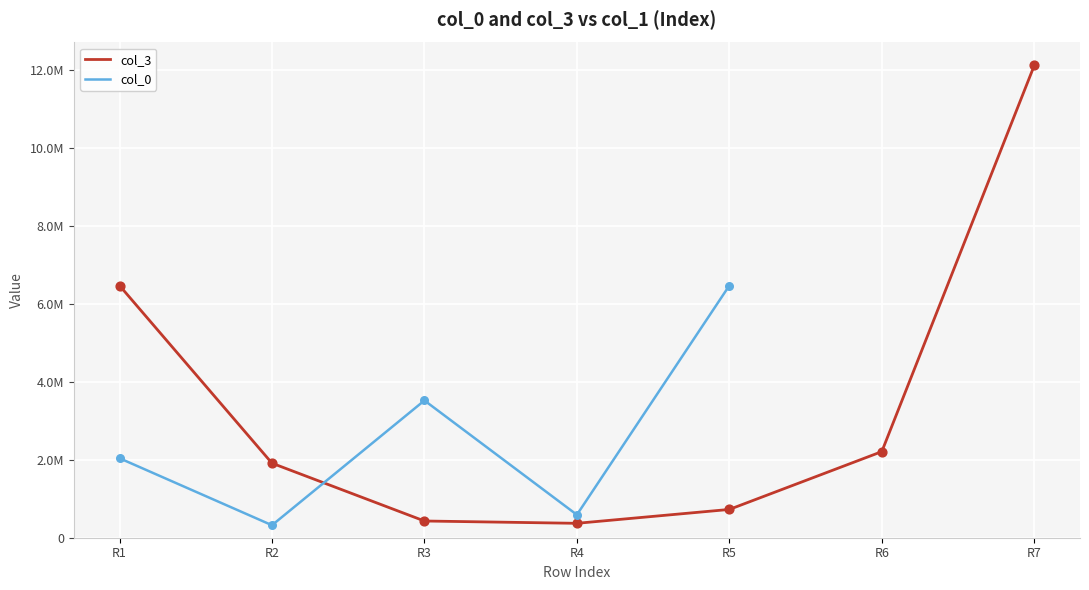

Which series has the largest Y range (max minus min)?

col_3